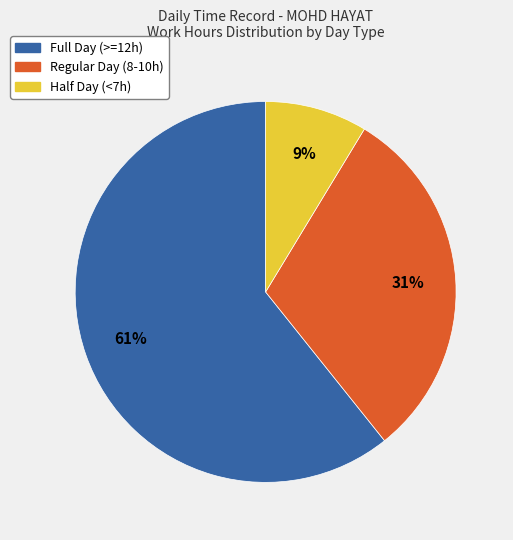

How many slices are in this pie chart?

3